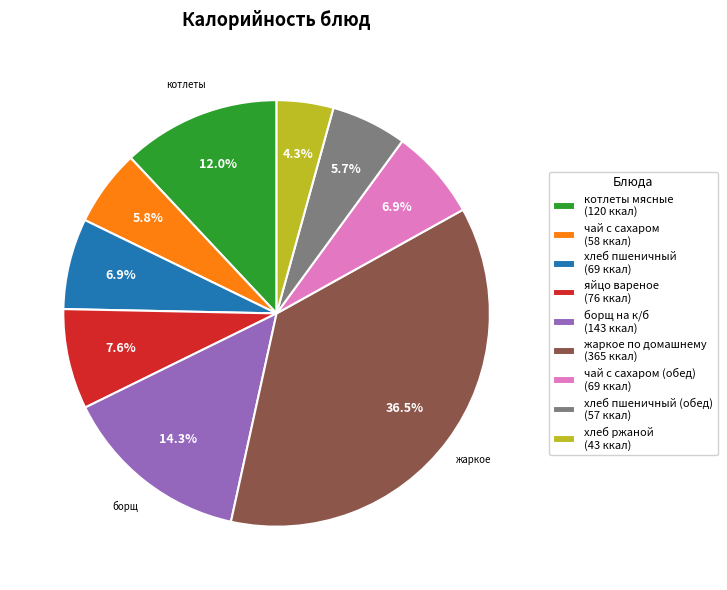

How many slices are in this pie chart?

9